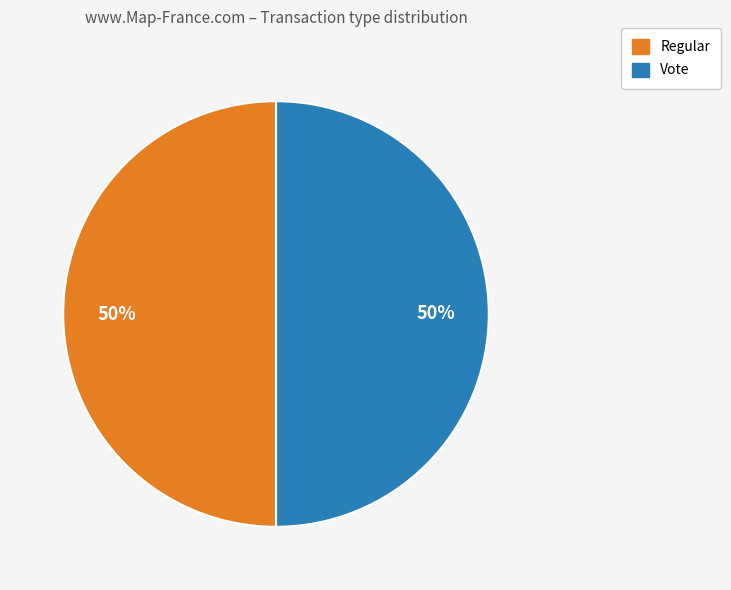

To the nearest percent, what is the average slice percentage?

50%